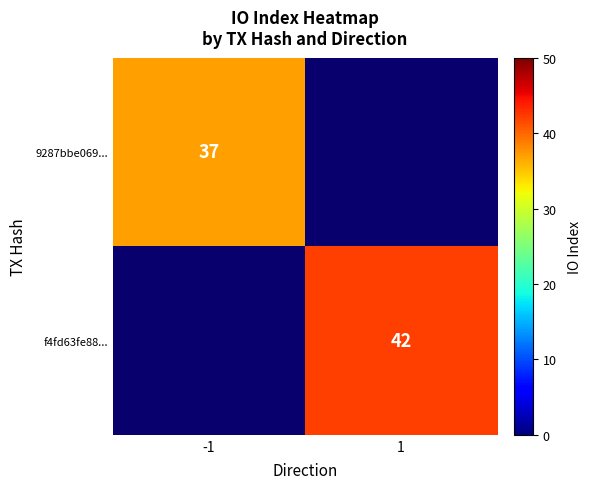

True or false: 9287bbe069... has a value of 37 at -1.

True